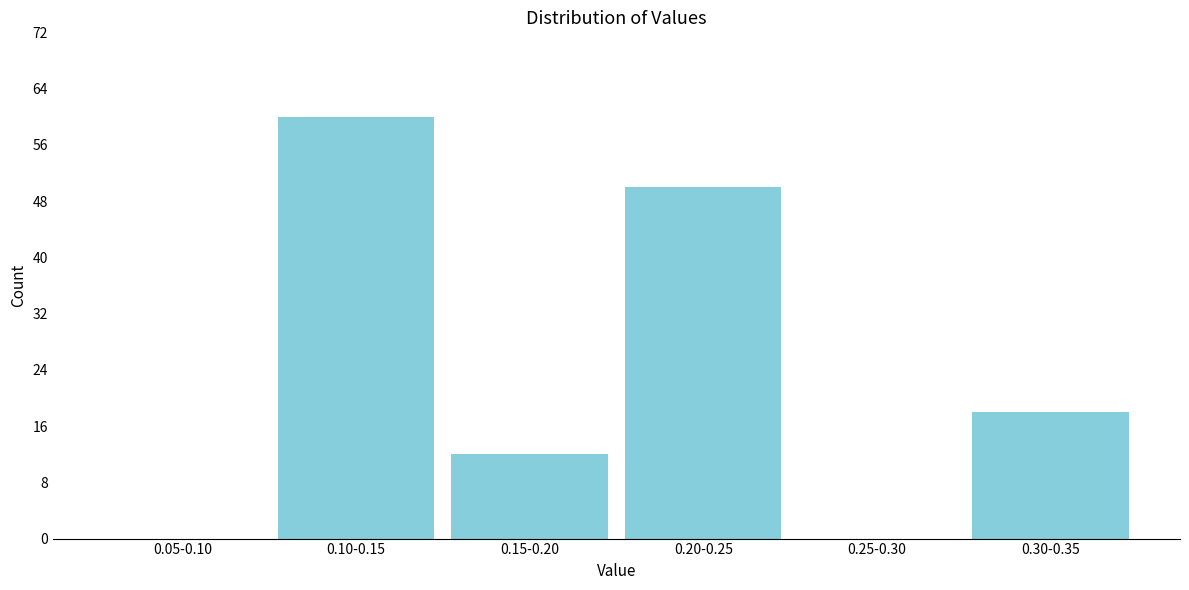

Reading left to right, extract all data points from this chart.

0.05-0.10=0	0.10-0.15=60	0.15-0.20=12	0.20-0.25=50	0.25-0.30=0	0.30-0.35=18